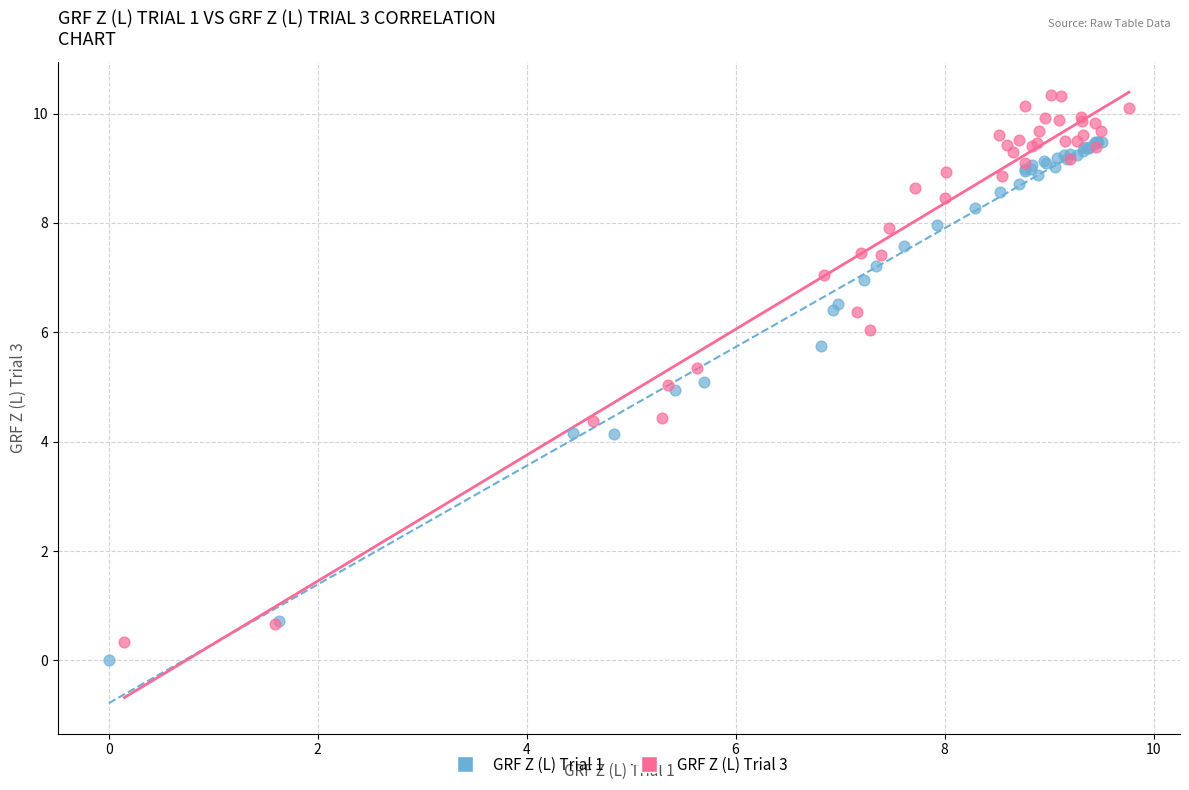

Which series reaches the maximum Y coordinate?

GRF Z (L) Trial 3